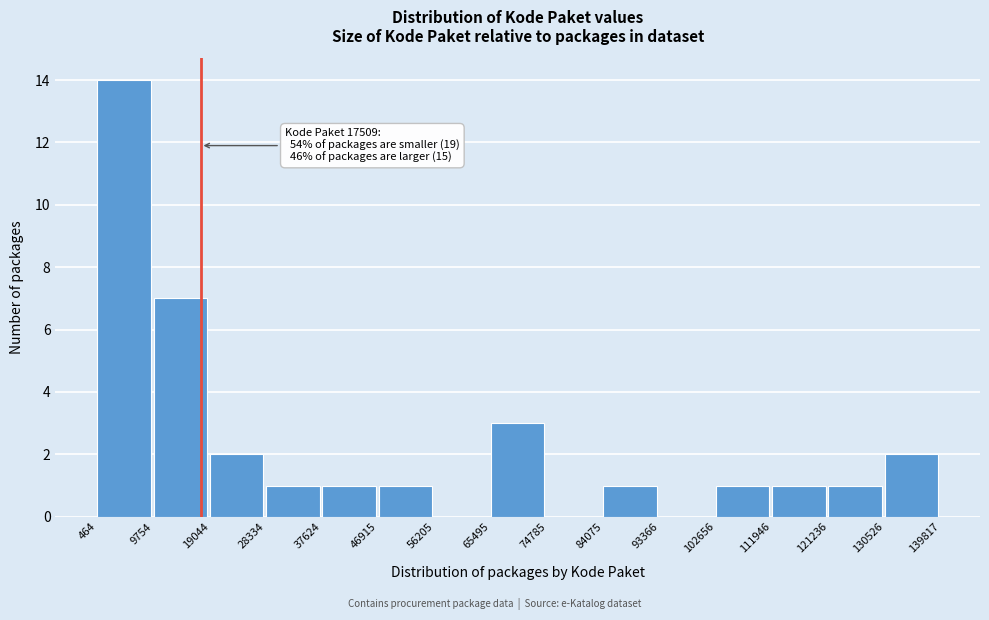

Which range on the x-axis has the tallest bar?

464 to 9754